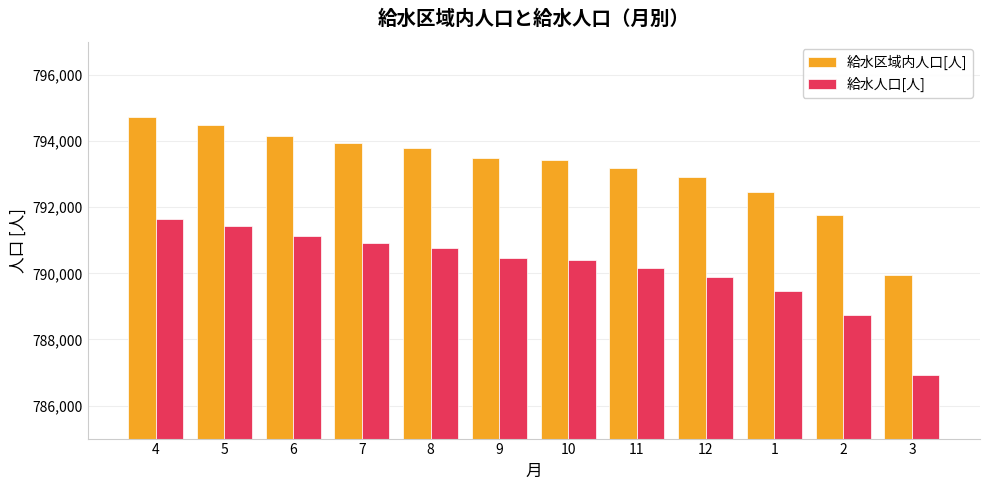

What is the total value across all series at 1?

1581941